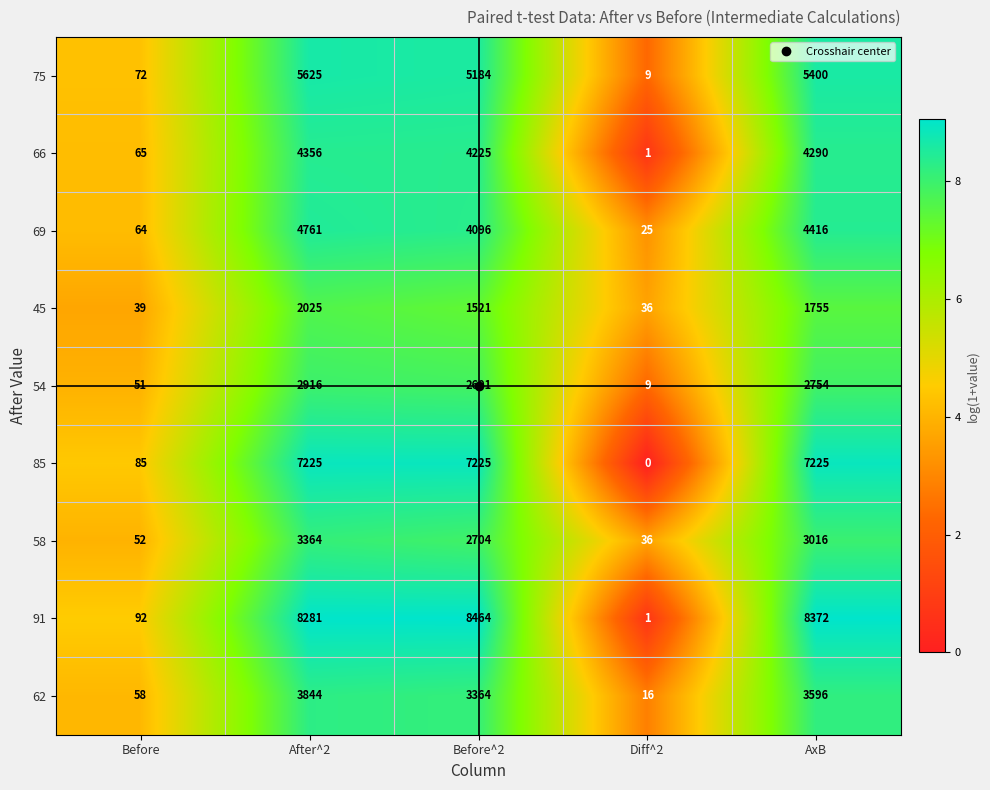

How many categories are shown in the chart?

5